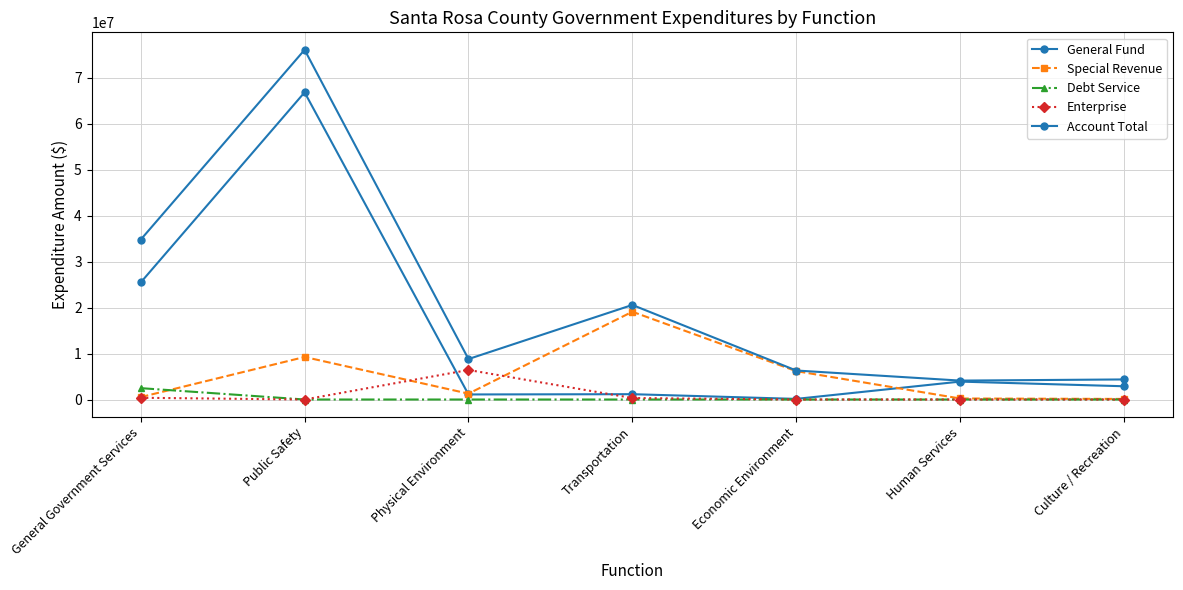

Reading right to left, what are all the values shown in this chart?

General Fund: Culture / Recreation=2881695	Human Services=3892722	Economic Environment=134601	Transportation=1157457	Physical Environment=1100067	Public Safety=66778033	General Government Services=25444361
Special Revenue: Culture / Recreation=125000	Human Services=220095	Economic Environment=6171740	Transportation=19083064	Physical Environment=1276771	Public Safety=9244174	General Government Services=521904
Debt Service: Culture / Recreation=0	Human Services=0	Economic Environment=0	Transportation=0	Physical Environment=0	Public Safety=0	General Government Services=2470692
Enterprise: Culture / Recreation=0	Human Services=0	Economic Environment=0	Transportation=317912	Physical Environment=6421204	Public Safety=0	General Government Services=377350
Account Total: Culture / Recreation=4363093	Human Services=4112817	Economic Environment=6306341	Transportation=20558433	Physical Environment=8798042	Public Safety=76022207	General Government Services=34755343